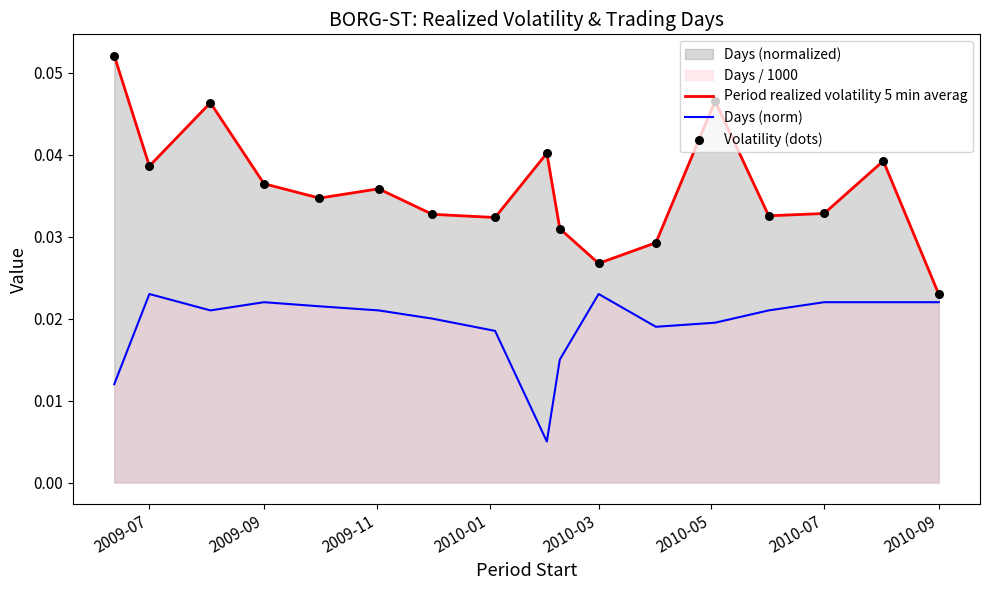

Which series has the largest total across all categories?

Period realized volatility 5 min averag